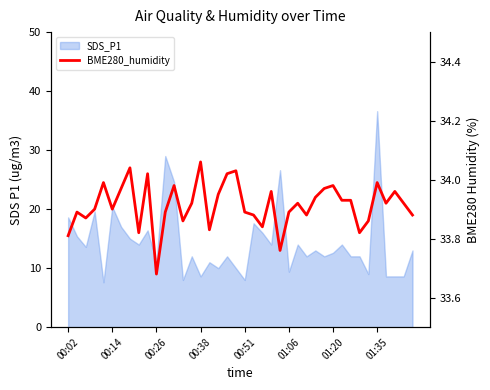

What position from the left is 8?

9